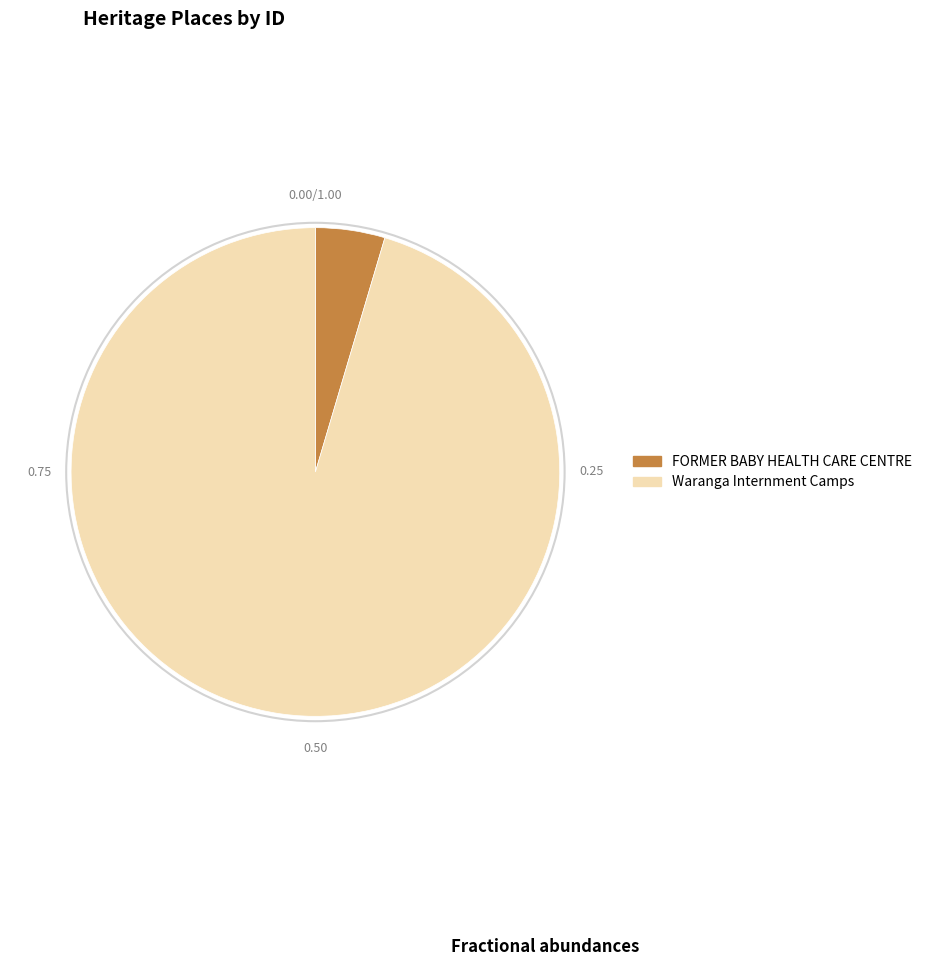

Does Waranga Internment Camps account for over 50% of the chart?

Yes